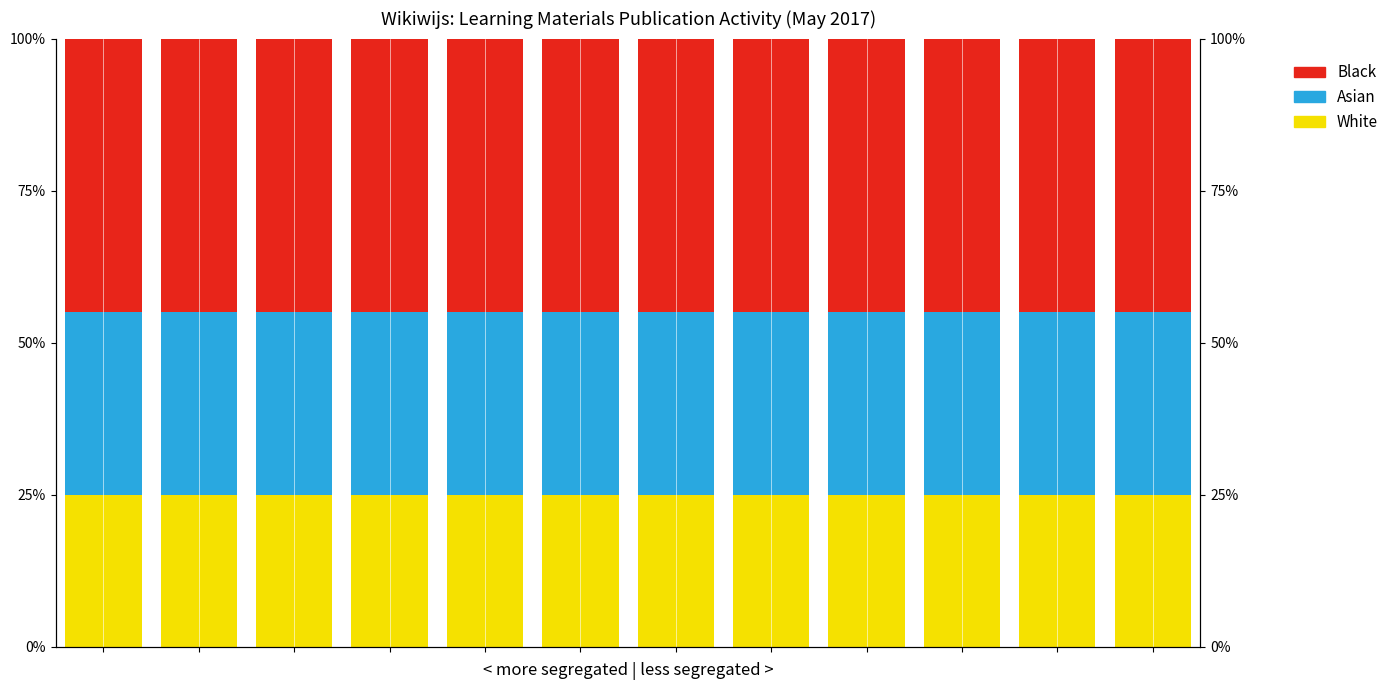

What is the average value of the Black series?

45